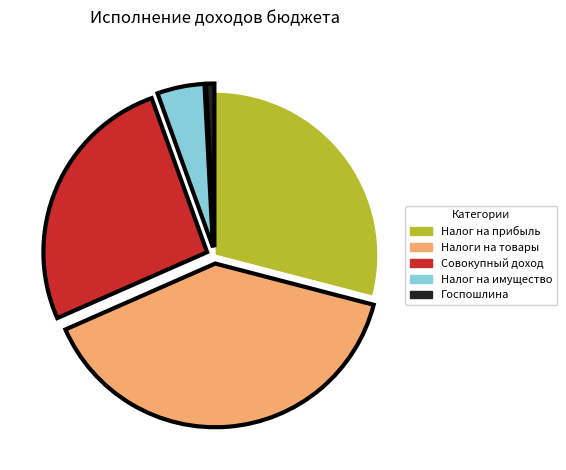

Is there a majority slice in this chart?

No